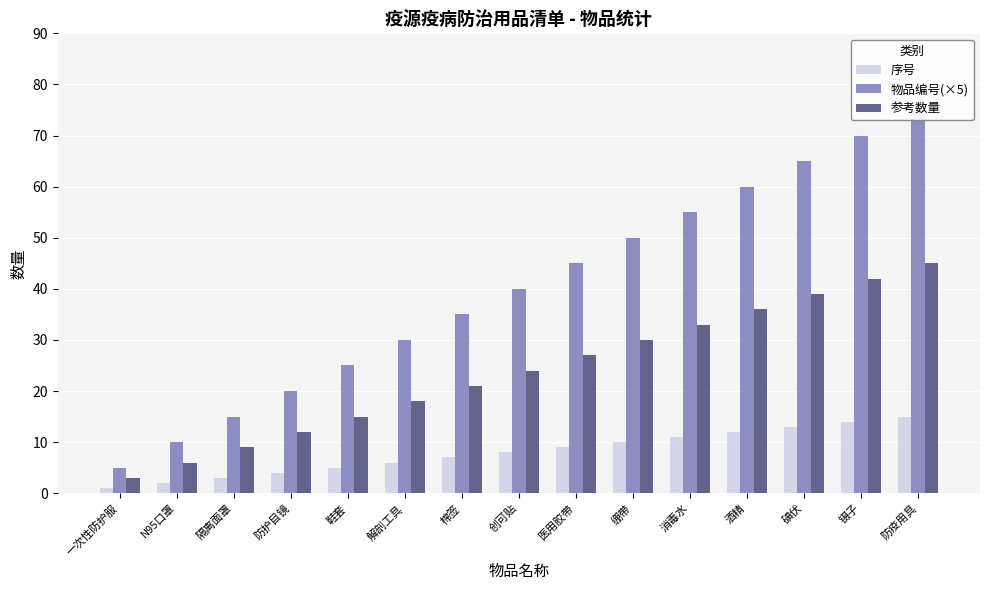

What is the spread (max minus min) of values at 解剖工具?

24